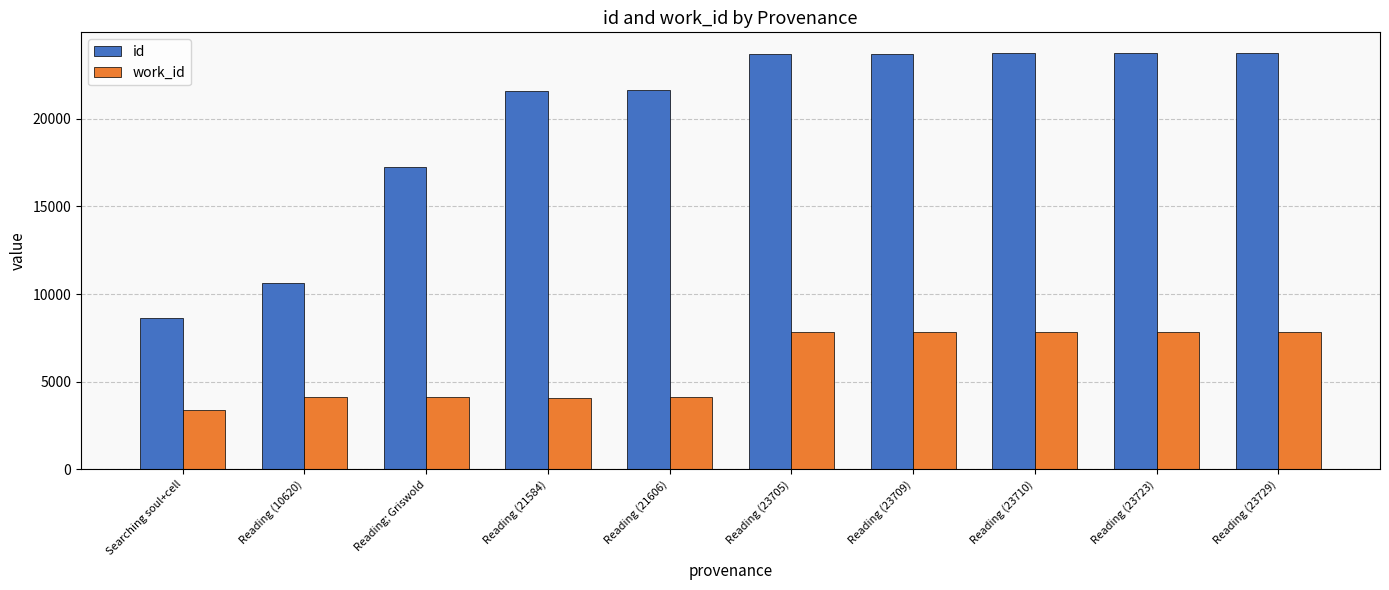

True or false: work_id has a value of 4103 at Reading (21584).

True